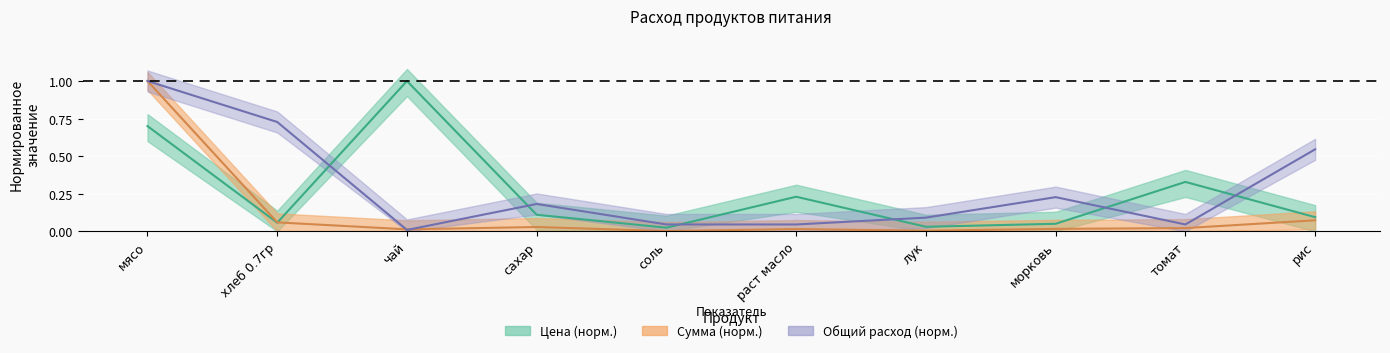

How many interior local valleys does the Общий расход series have?

2